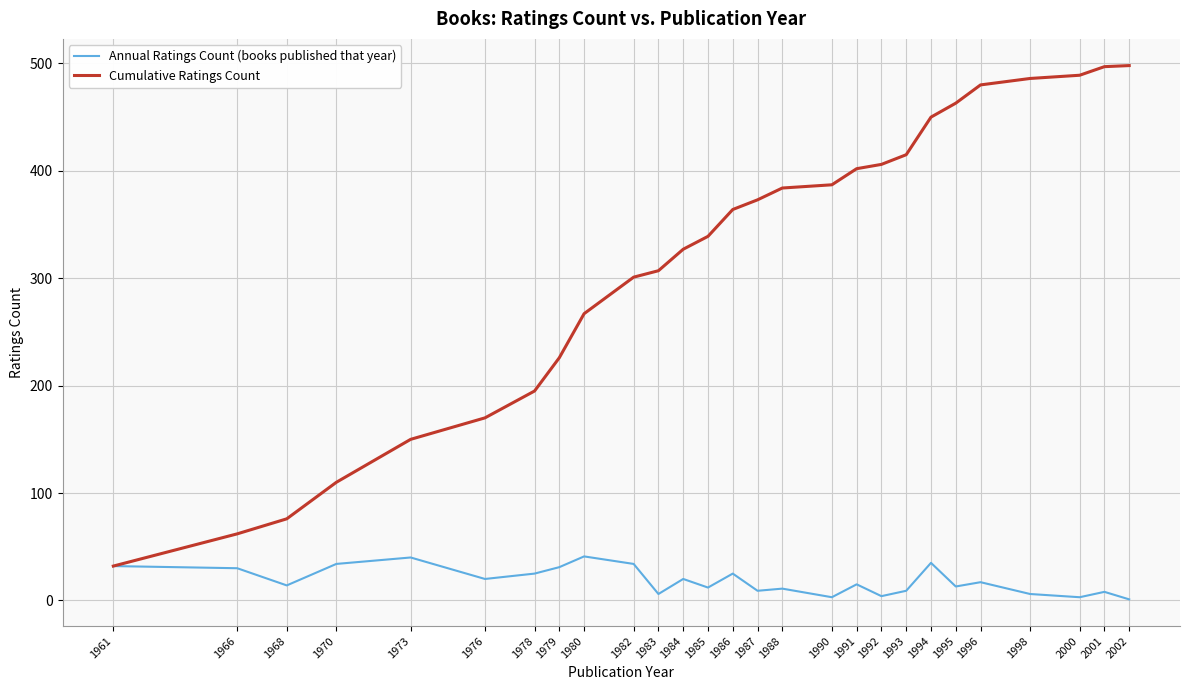

What is the maximum value for Cumulative Ratings Count?

498